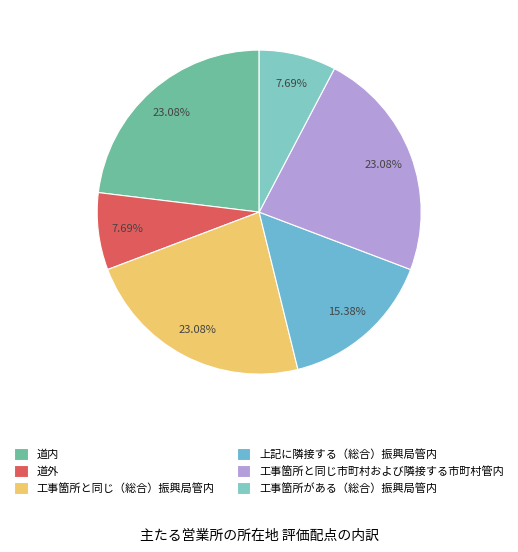

Rank the categories by value from highest to lowest.

道内, 工事箇所と同じ（総合）振興局管内, 工事箇所と同じ市町村および隣接する市町村管内, 上記に隣接する（総合）振興局管内, 道外, 工事箇所がある（総合）振興局管内